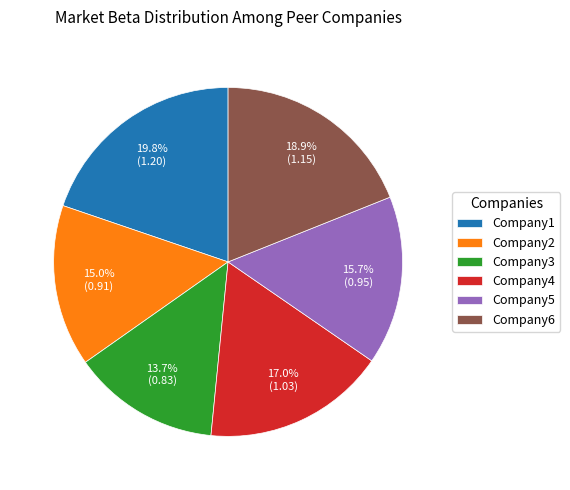

What is the largest slice in the pie chart?

Company1